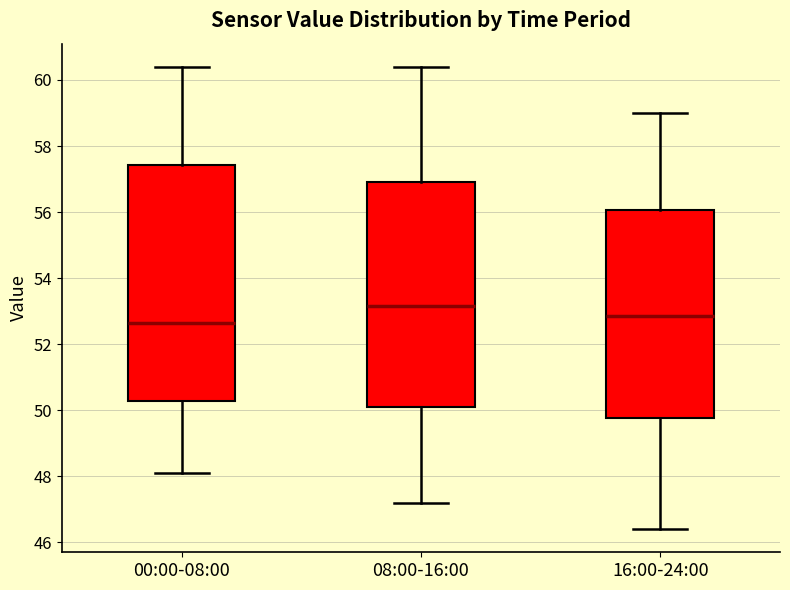

Reading left to right, transcribe this box plot: for each box, give where its median line is, the range the box spans, and where its two whiskers end, as read against the y-axis. The values are not printed on the chart, so give them approximately, as read against the axis.

00:00-08:00: median 52.6, box 50.2 to 57.4, whiskers 48.2 to 60.4
08:00-16:00: median 53.2, box 50.2 to 57.0, whiskers 47.2 to 60.4
16:00-24:00: median 52.8, box 49.8 to 56.0, whiskers 46.4 to 59.0